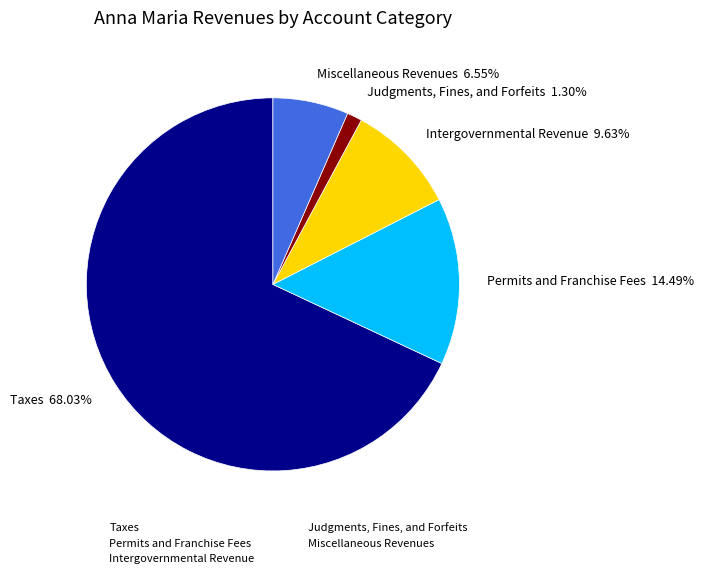

Which category has the biggest portion of the pie?

Taxes